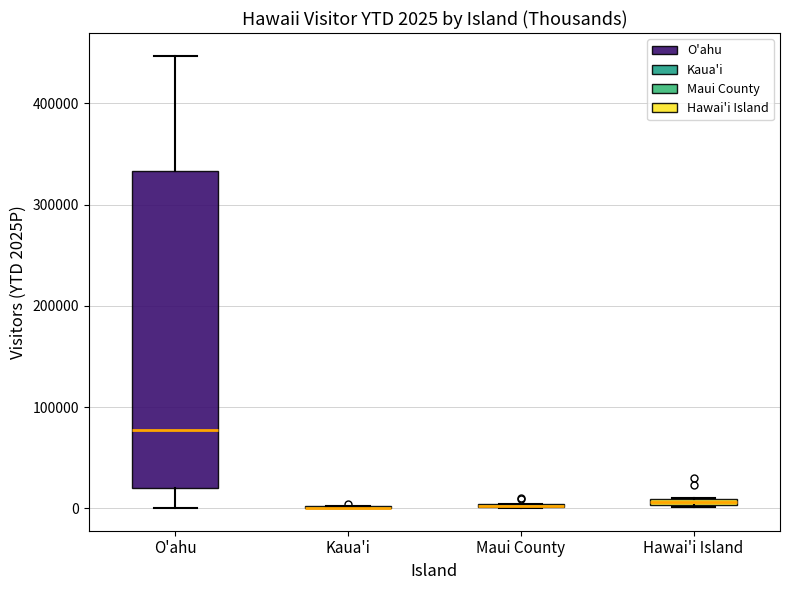

Comparing the boxes themselves (not the whiskers), which one is the tallest?

O'ahu